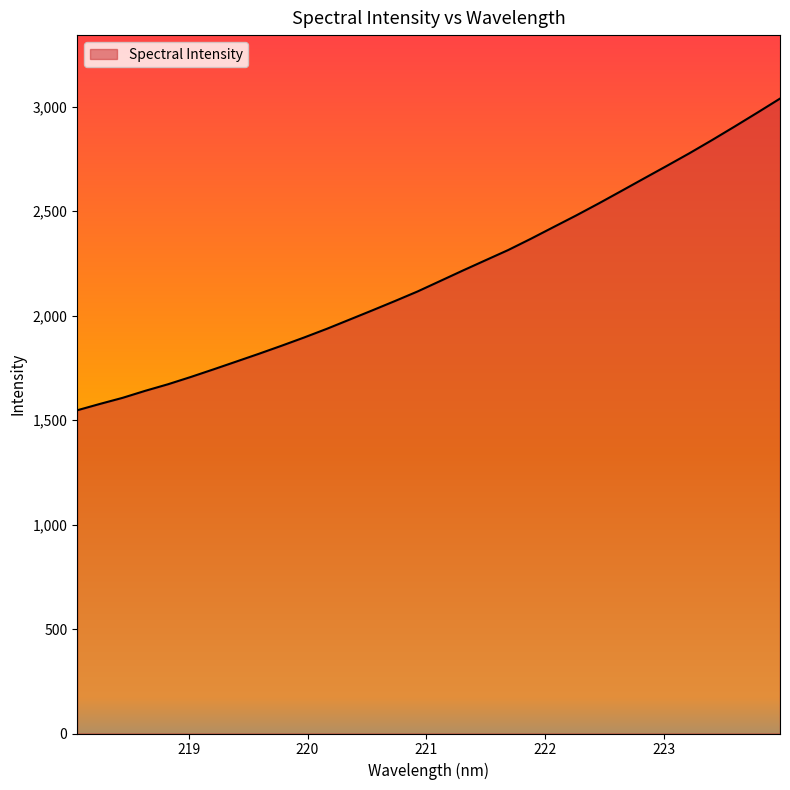

What is the smallest value displayed?

1546.6